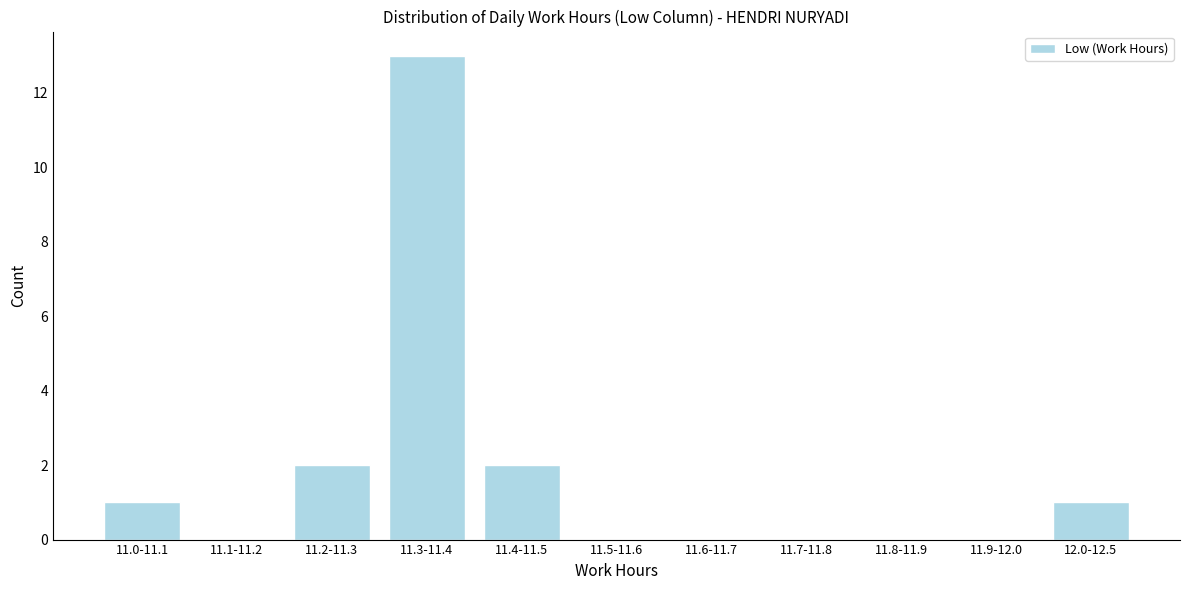

Reading left to right, what are all the values shown in this chart?

11.0-11.1=1	11.1-11.2=0	11.2-11.3=2	11.3-11.4=13	11.4-11.5=2	11.5-11.6=0	11.6-11.7=0	11.7-11.8=0	11.8-11.9=0	11.9-12.0=0	12.0-12.5=1